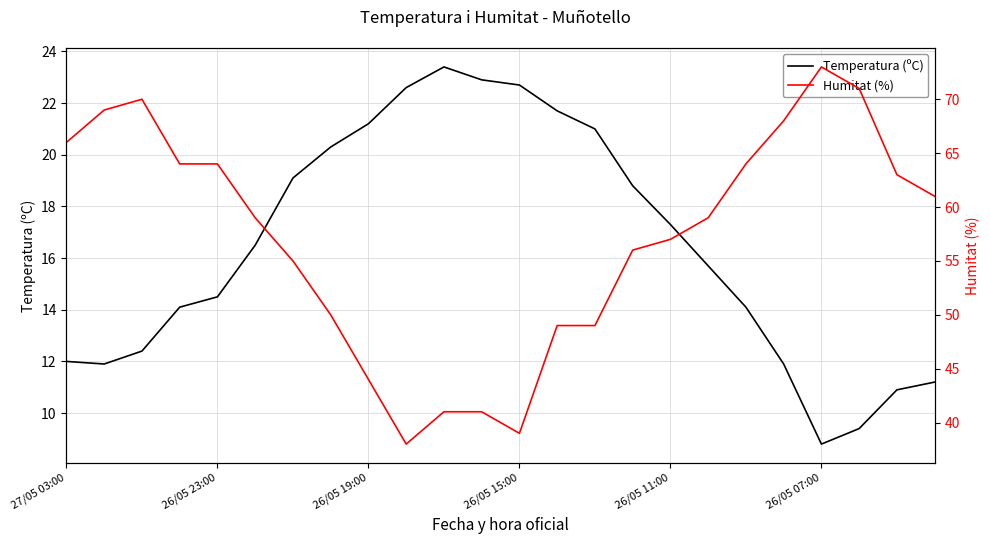

The Temperatura (ºC) series shows 21.0 at 14. True or false?

True